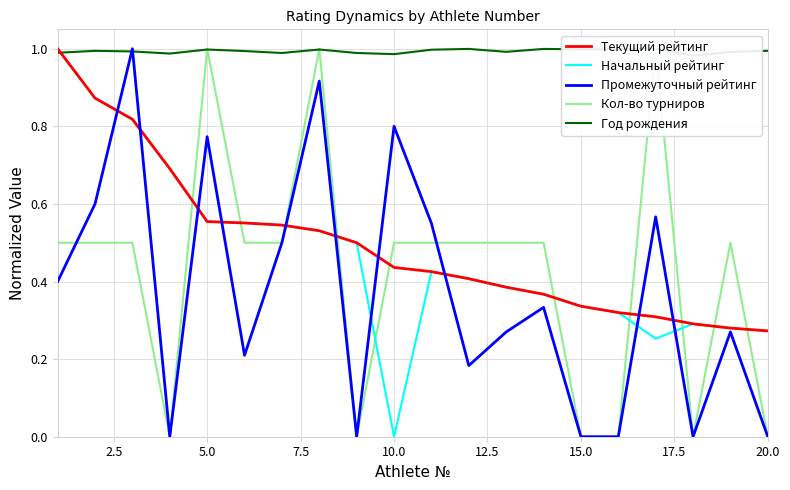

The Кол-во турниров series shows 0.3 at 5.0. True or false?

False